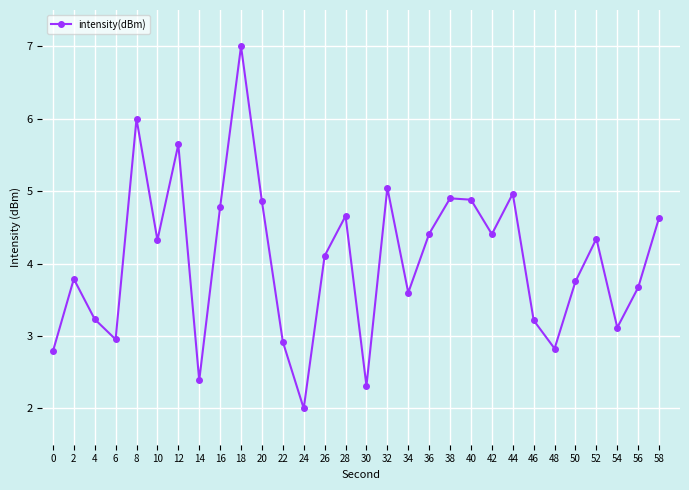

Reading left to right, list all the values displayed in this chart.

2.8	3.8	3.2	3.0	6.0	4.3	5.6	2.4	4.8	7.0	4.9	2.9	2.0	4.1	4.7	2.3	5.0	3.6	4.4	4.9	4.9	4.4	5.0	3.2	2.8	3.8	4.3	3.1	3.7	4.6